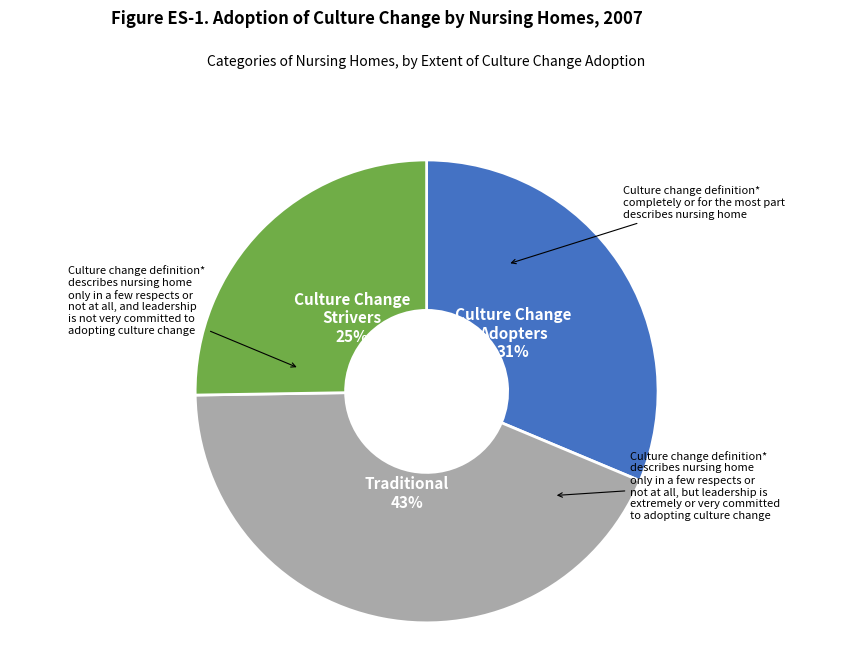

To the nearest percent, what is the combined percentage of Culture Change Strivers 25% and Traditional 43%?

69%